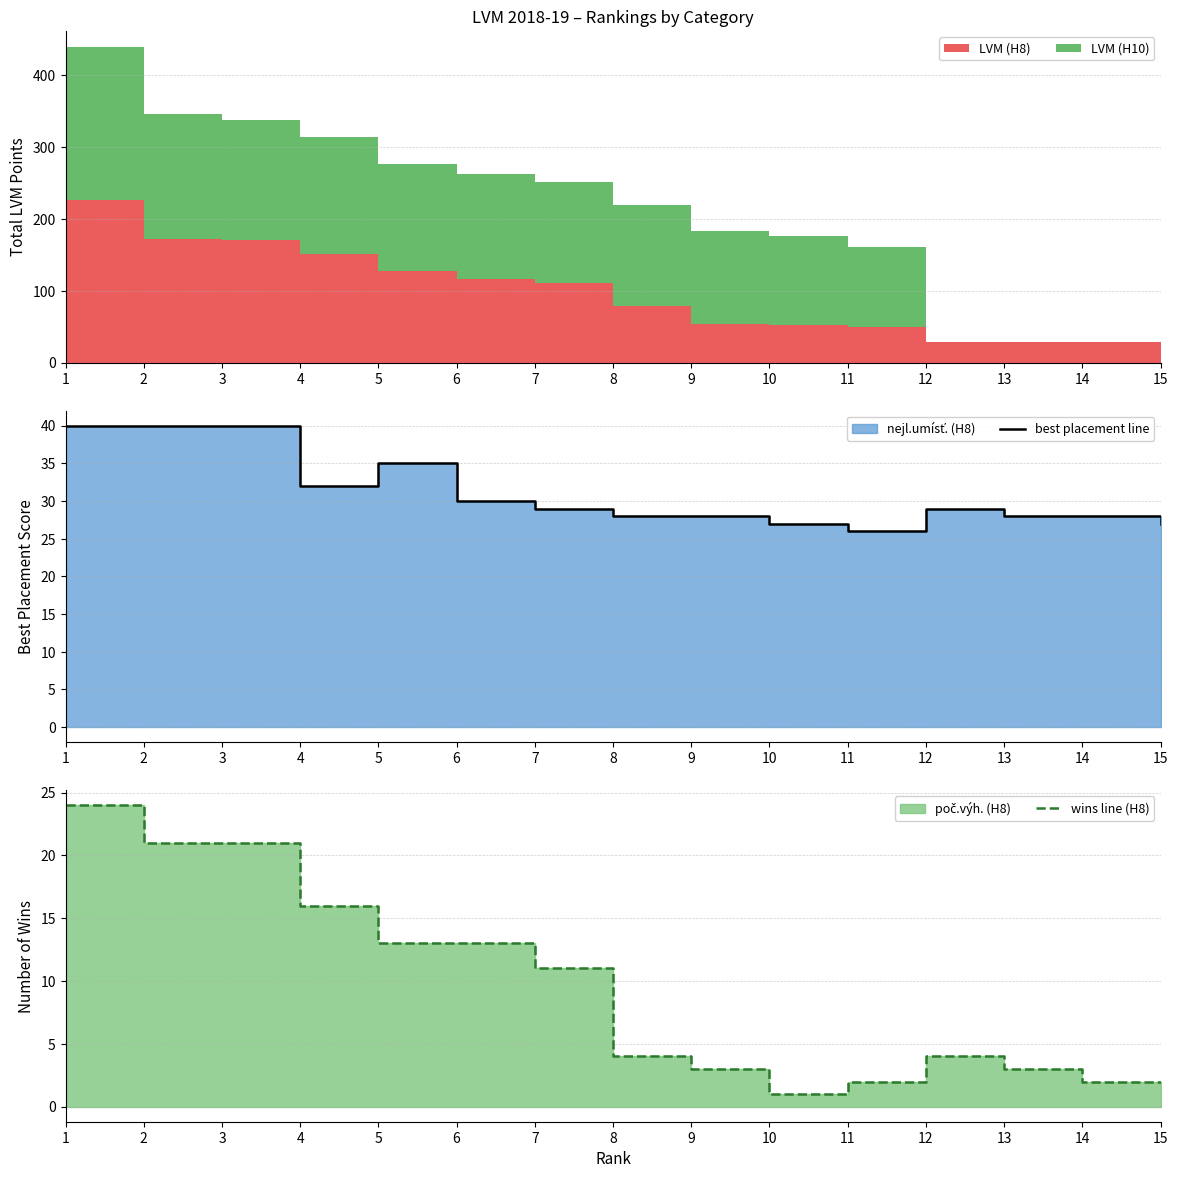

How many interior local valleys does the best placement line series have?

2